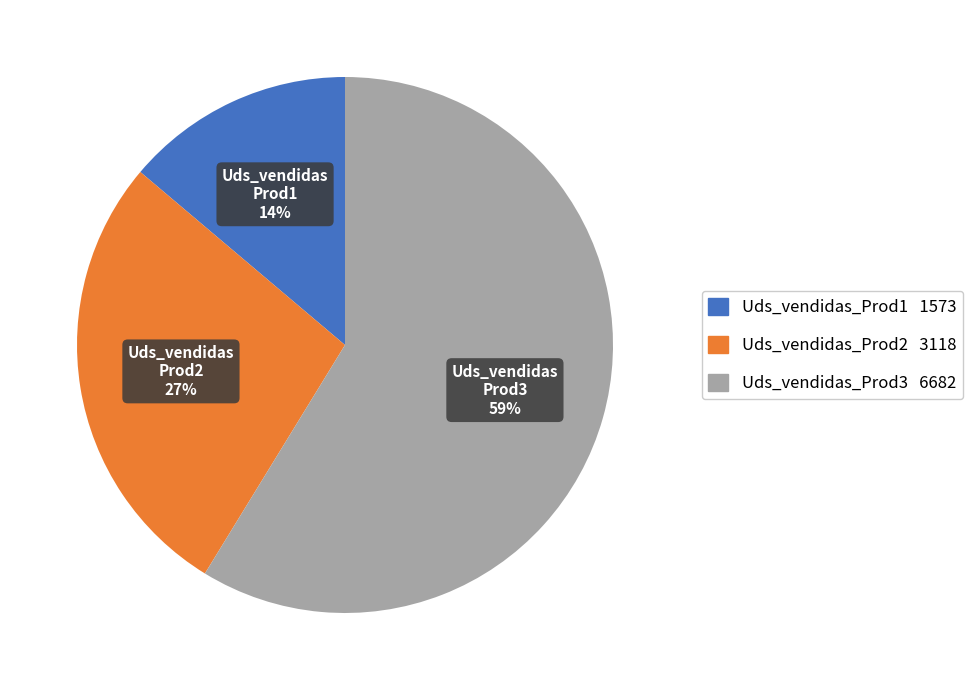

Rank the categories by value from lowest to highest.

Uds_vendidas_Prod1, Uds_vendidas_Prod2, Uds_vendidas_Prod3